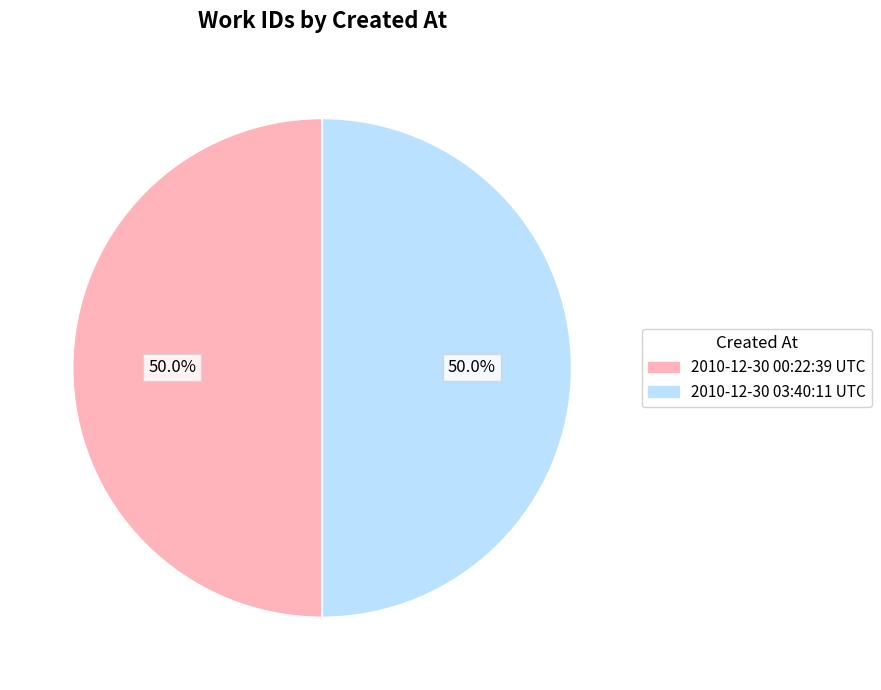

Do 2010-12-30 03:40:11 UTC and 2010-12-30 00:22:39 UTC together represent more than half of the pie?

Yes